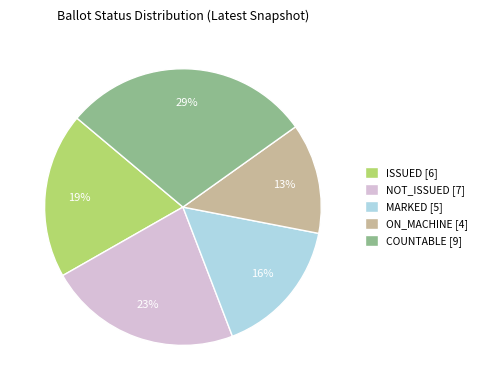

Does ISSUED [6] represent more than half of the total?

No